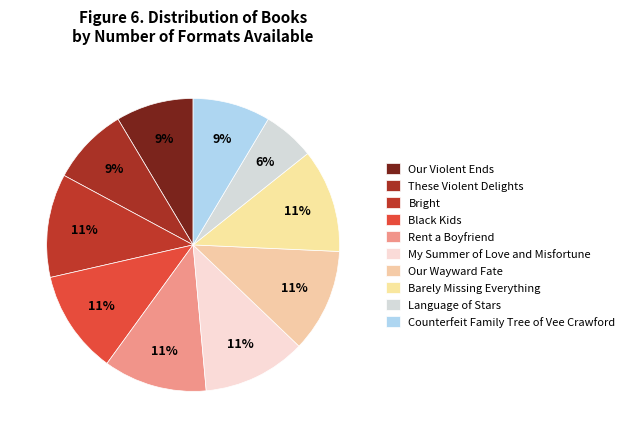

Which slice is the largest?

Bright